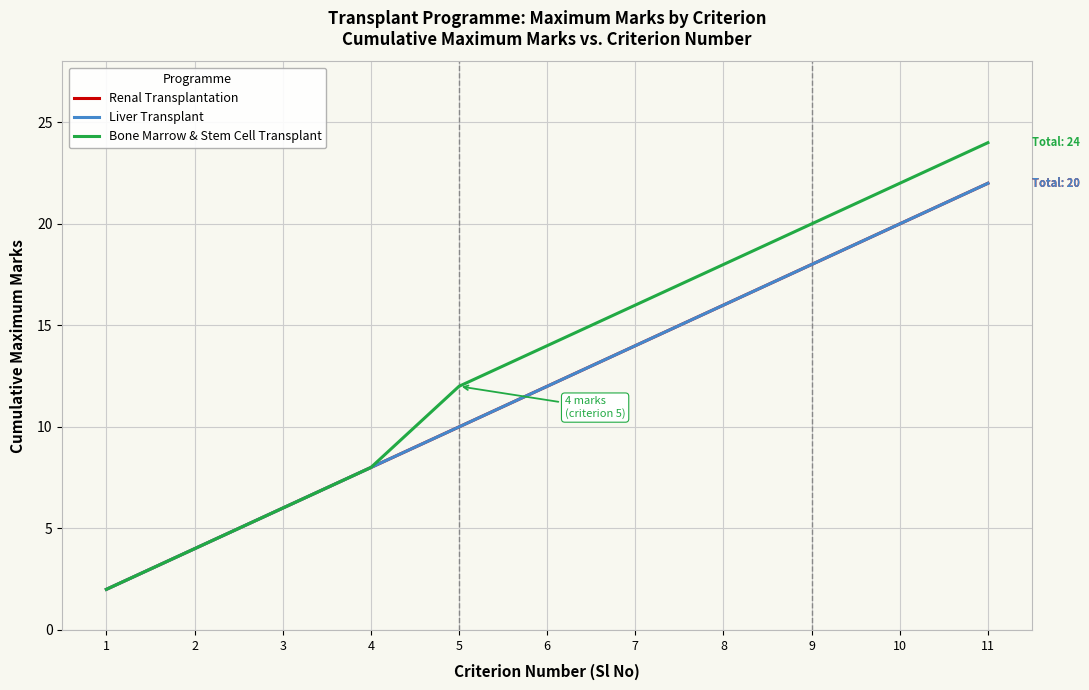

True or false: Liver Transplant and Bone Marrow & Stem Cell Transplant intersect in this chart.

False